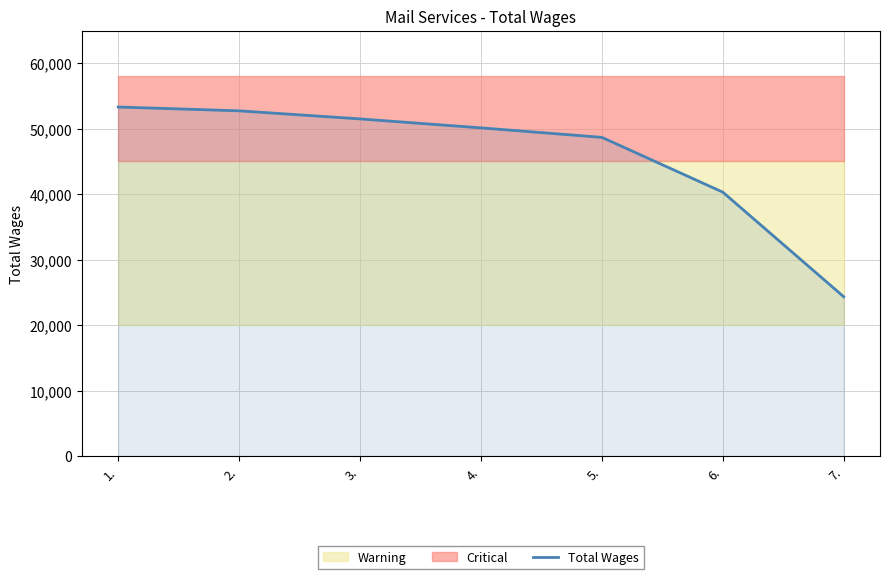

What is the minimum value shown in the chart?

24340